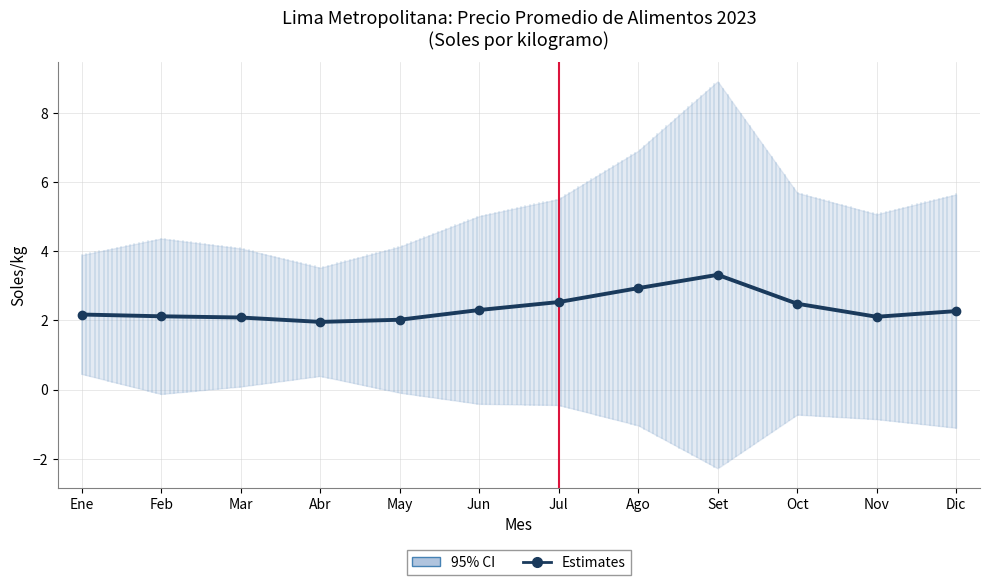

What position from the right is Nov?

2